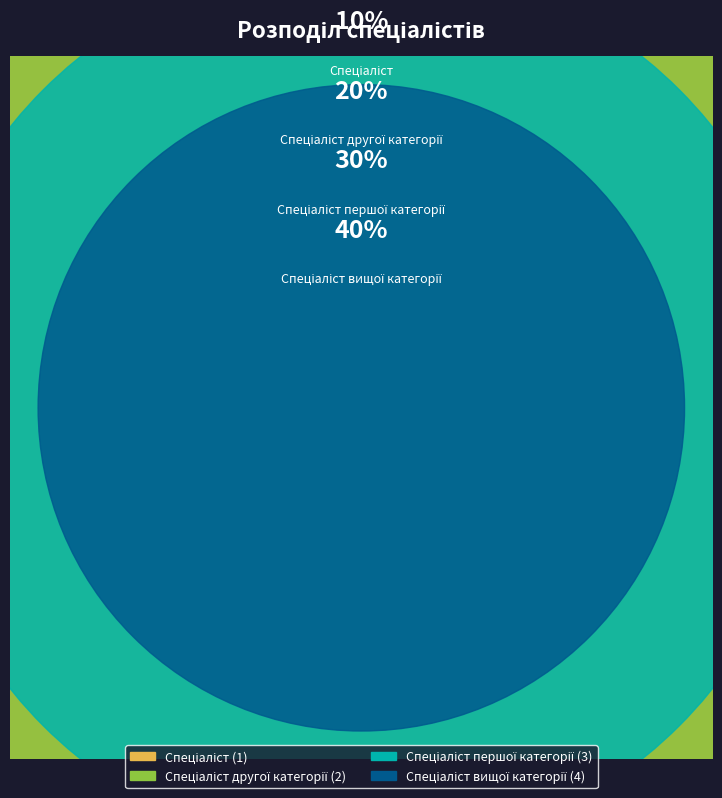

Is there a majority slice in this chart?

No